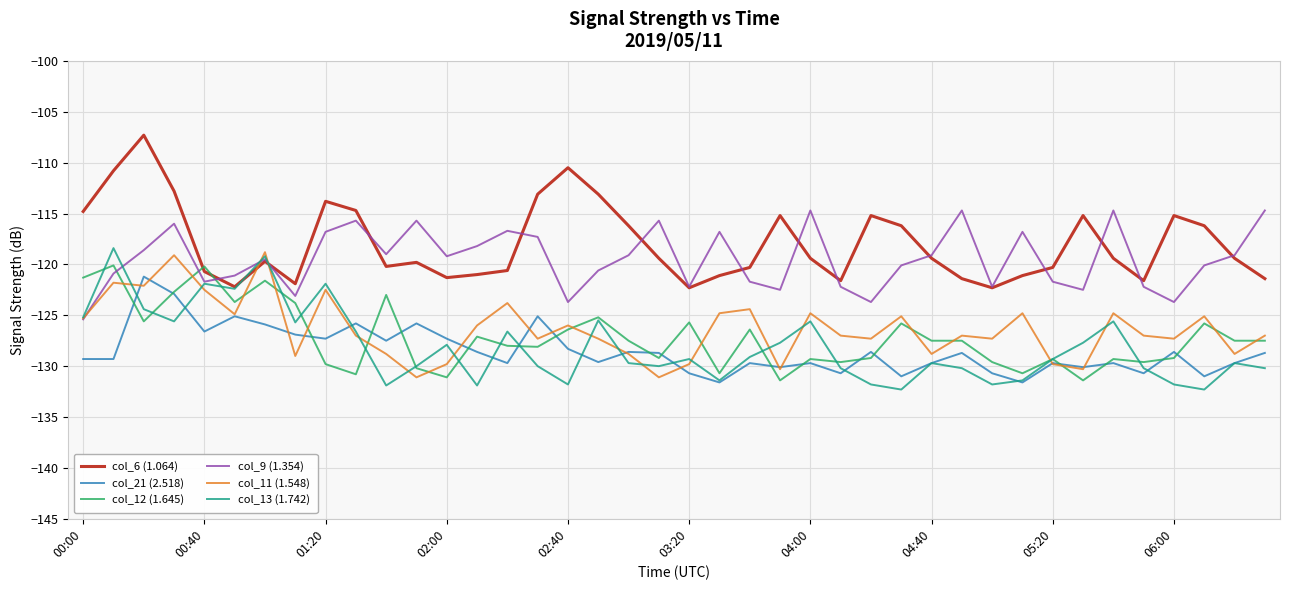

How many interior local peaks does the col_6 (1.064) series have?

9